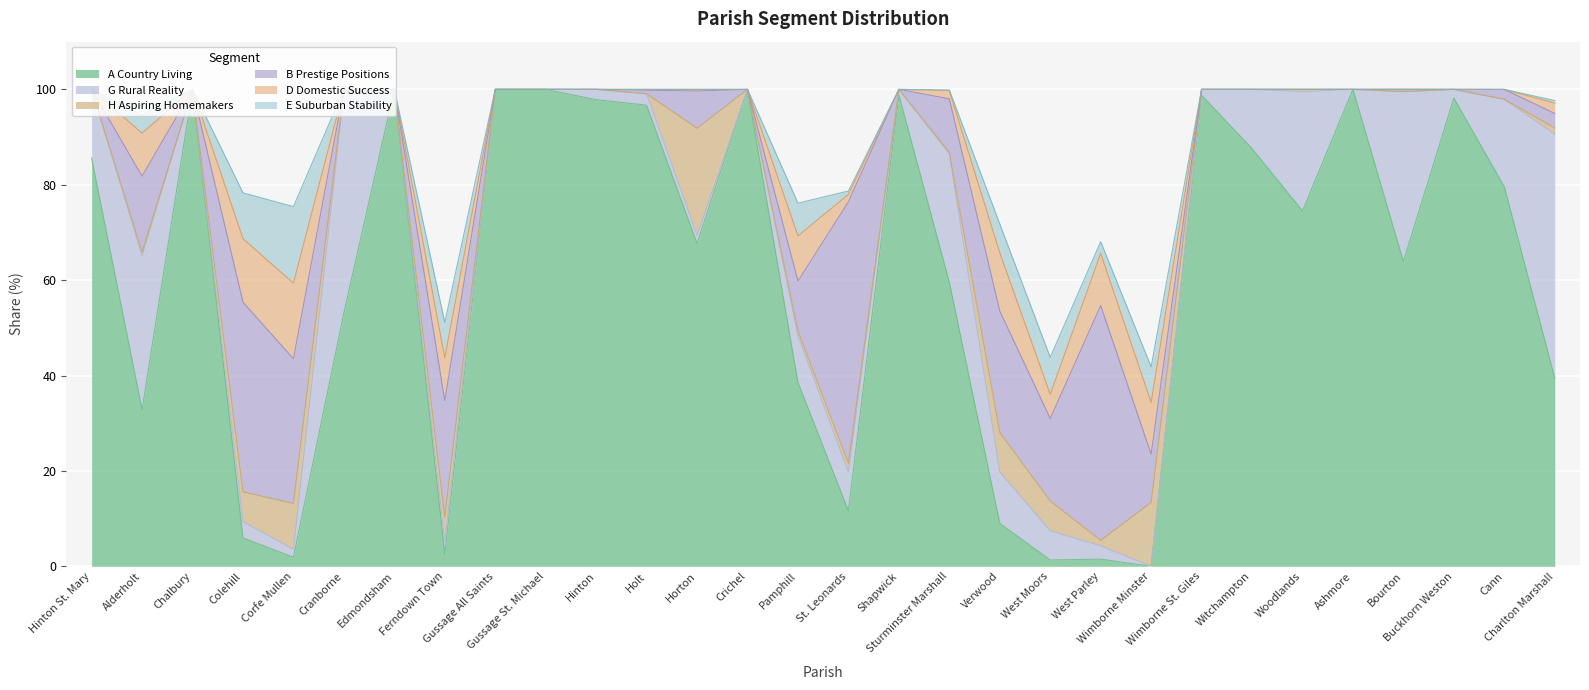

At which category does G Rural Reality reach its first local peak?

Alderholt